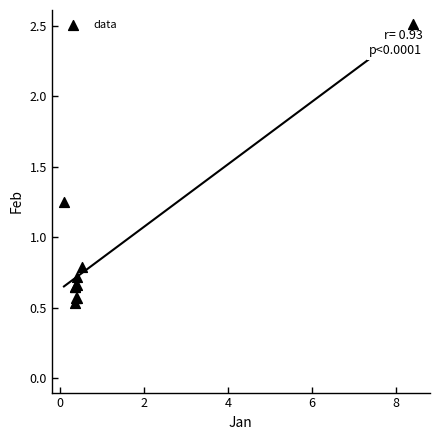

What Y value in the scatter plot is closest to 1?

0.8